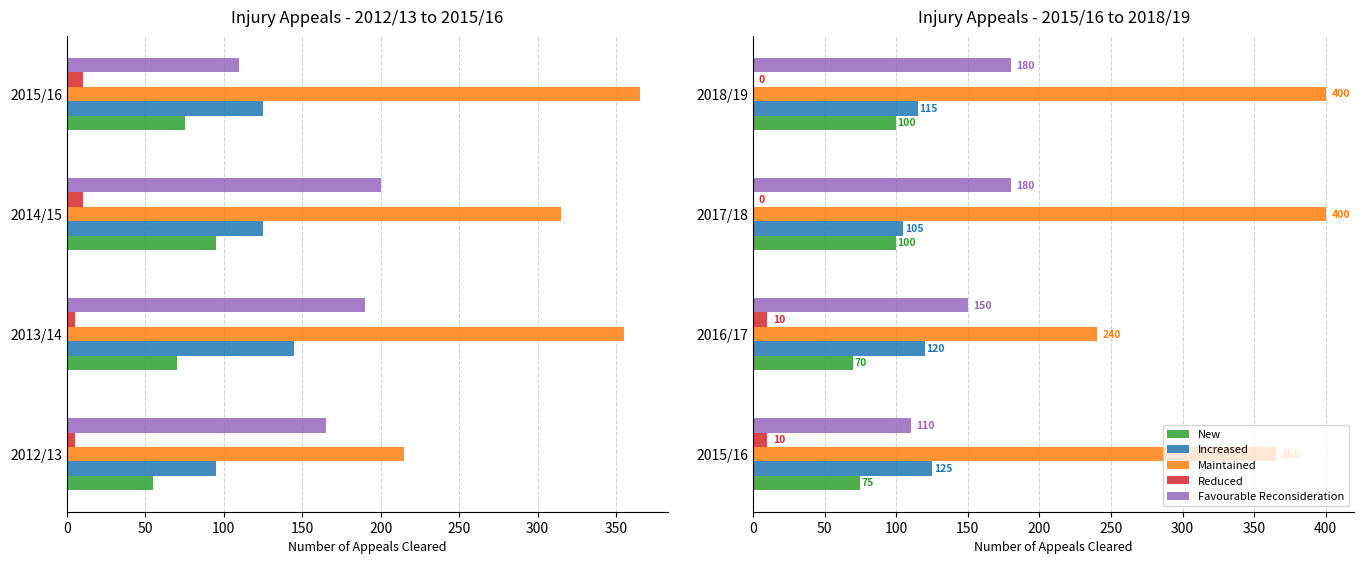

Count the Favourable Reconsideration values in the range 150 to 180.

3